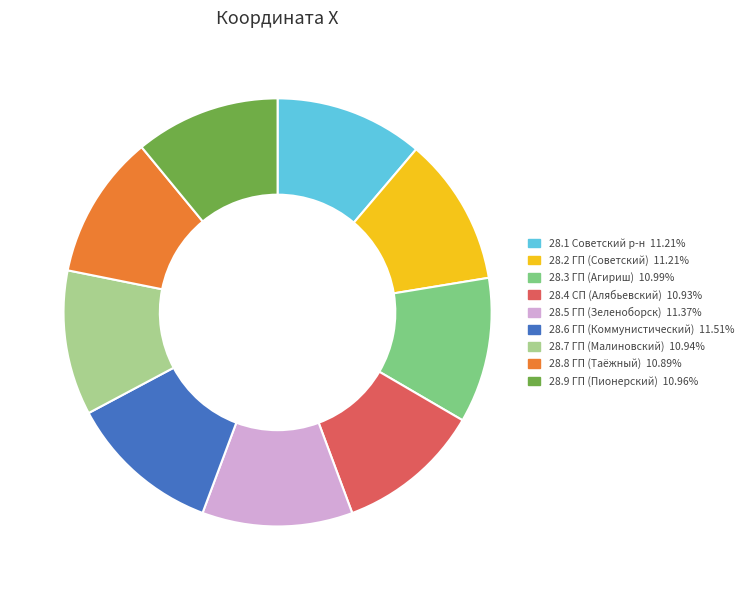

How many slices are in this pie chart?

9